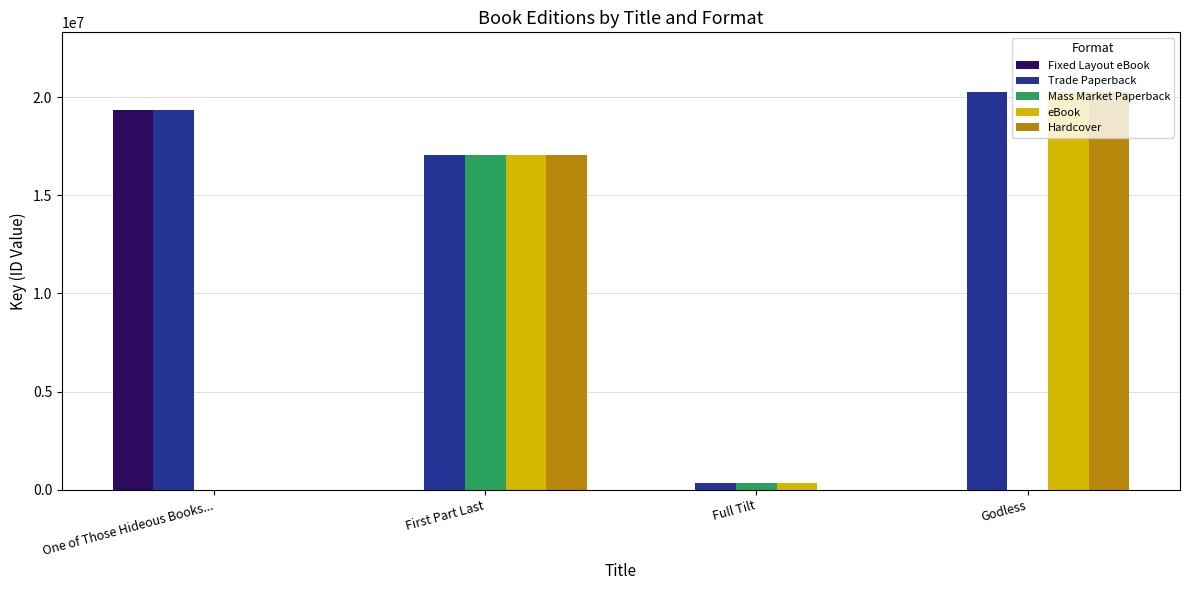

At which category is the sum across all series the highest?

First Part Last